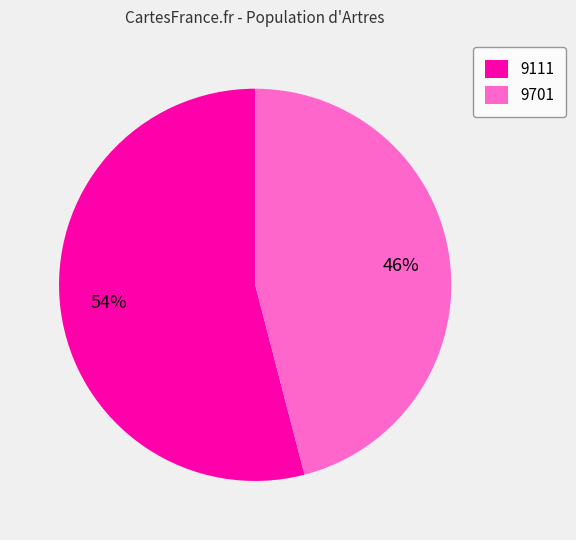

Which has a higher value, 9701 or 9111?

9111